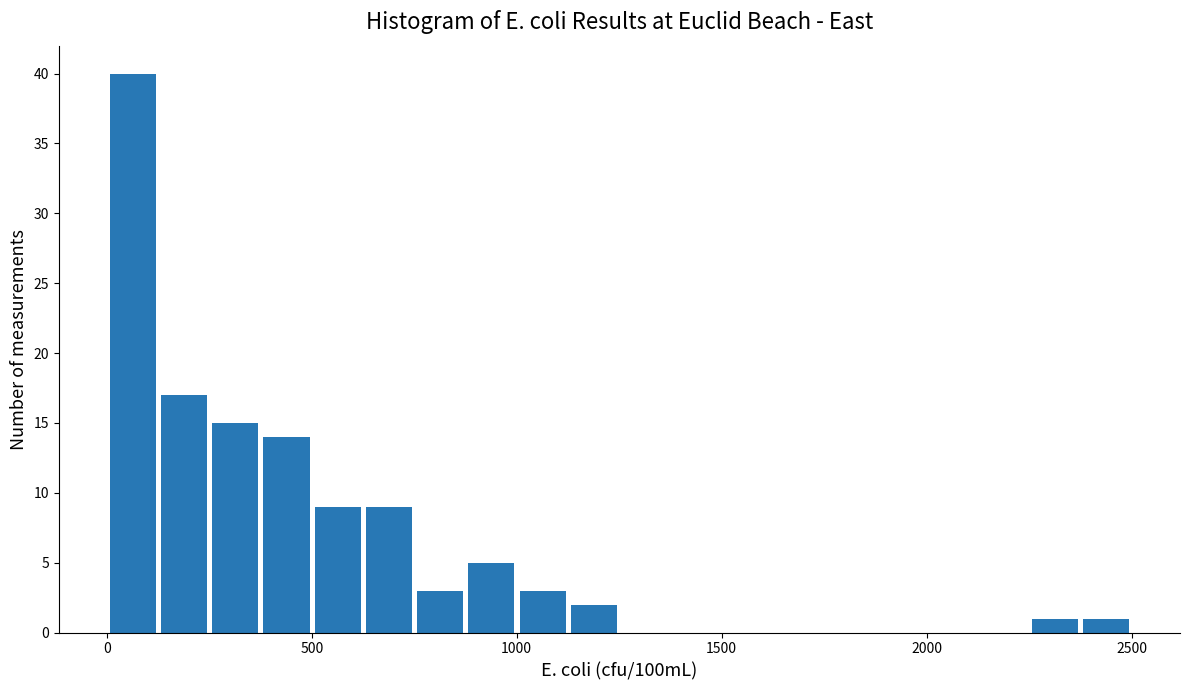

Read against the x-axis, roughly where is the centre of the tallest bar?

50